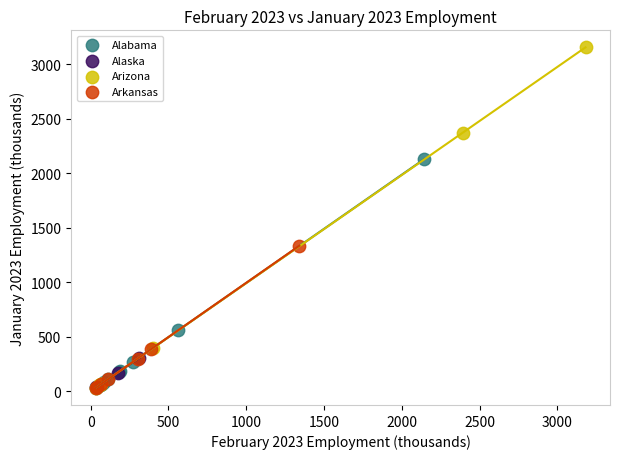

Which series reaches the maximum Y coordinate?

Arizona